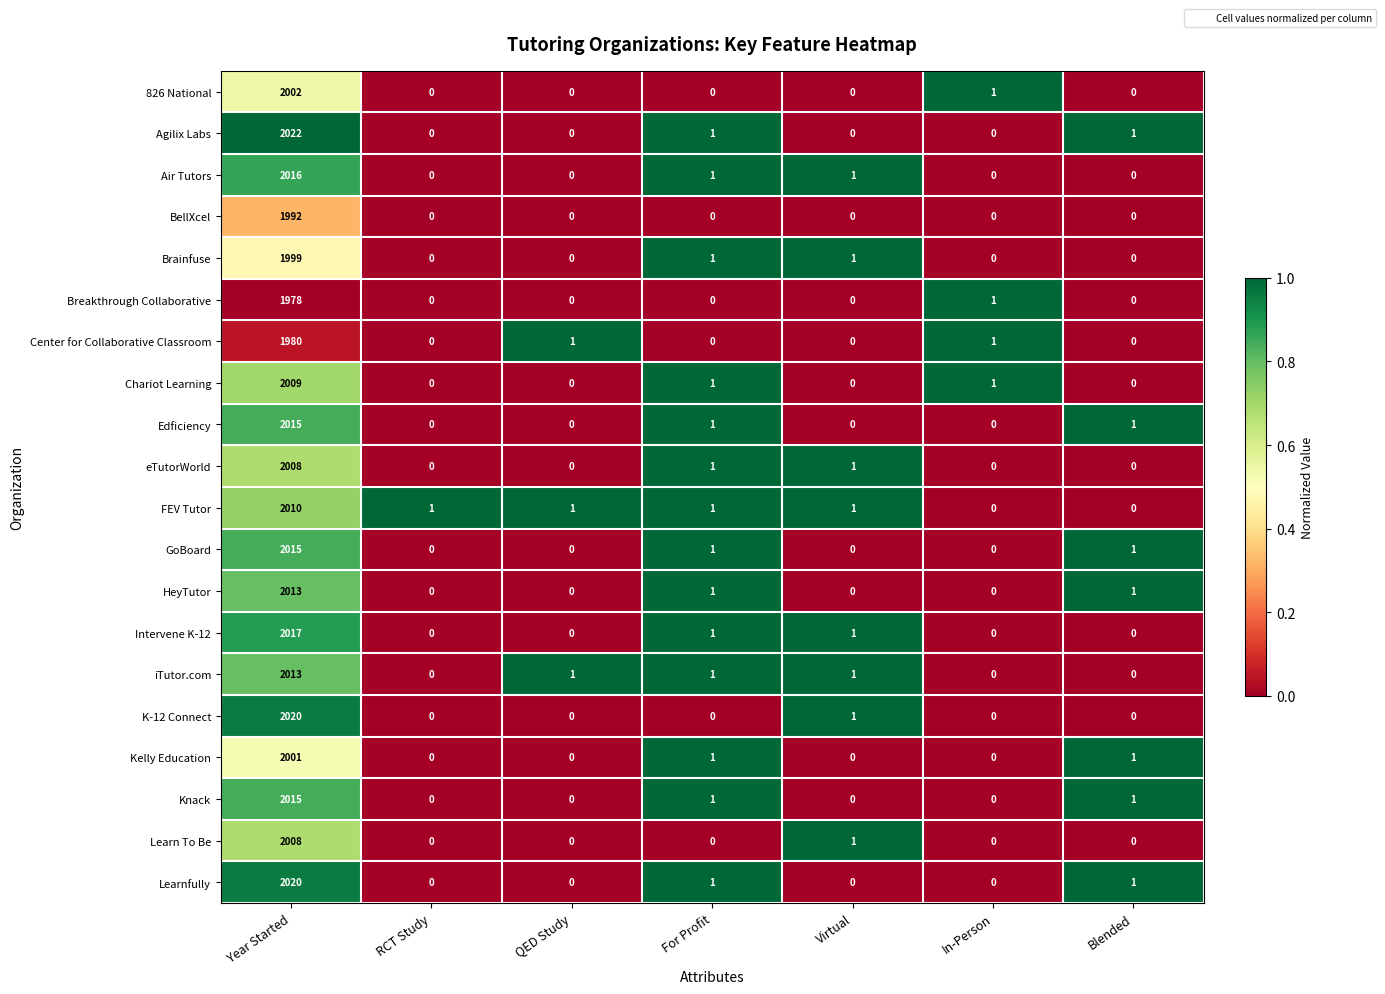

At which category is the sum across all series the highest?

Year Started